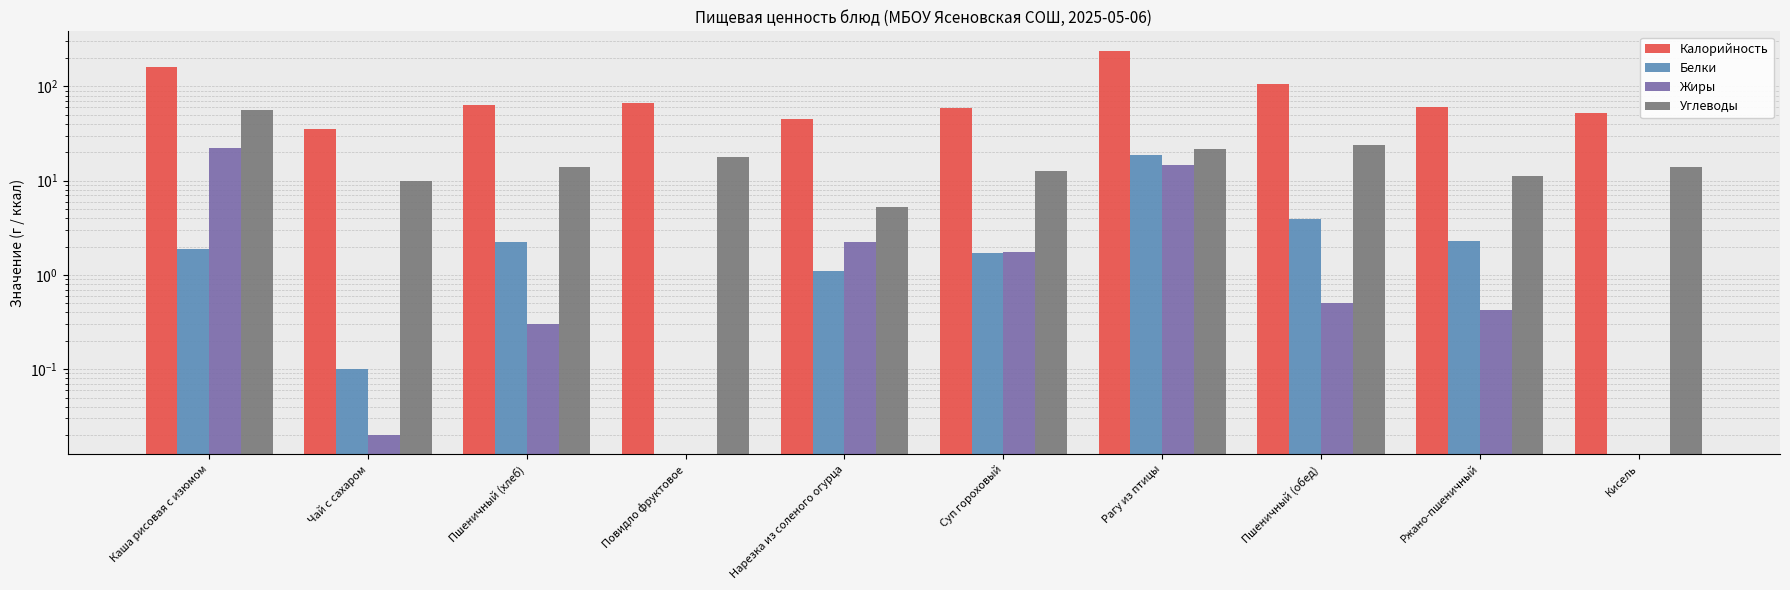

What is the difference between the second highest and minimum values in the Жиры series?

14.6